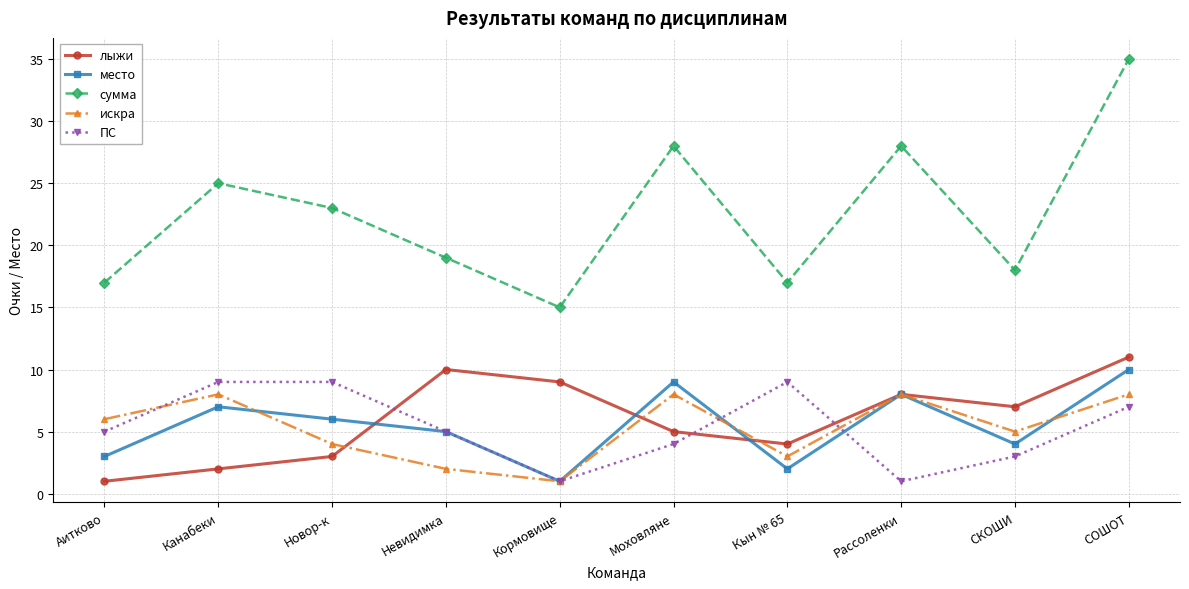

What is the difference between the ПС values at Новор-к and Аитково?

4